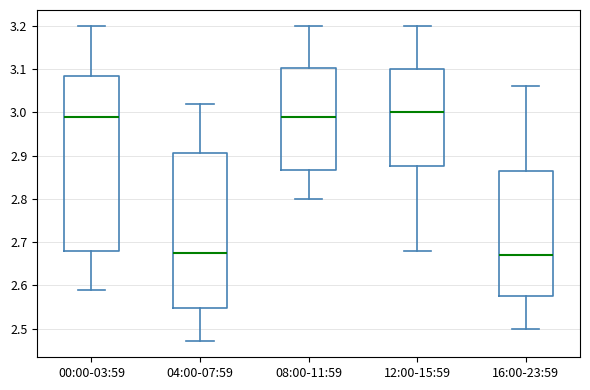

Reading left to right, read every box against the y-axis: the position of its median line, the range the box covers, and the ends of its whiskers. The values are not printed on the chart, so give them approximately, as read against the axis.

00:00-03:59: median 2.99, box 2.68 to 3.09, whiskers 2.59 to 3.20
04:00-07:59: median 2.68, box 2.55 to 2.91, whiskers 2.47 to 3.02
08:00-11:59: median 2.99, box 2.87 to 3.10, whiskers 2.80 to 3.20
12:00-15:59: median 3.00, box 2.88 to 3.10, whiskers 2.68 to 3.20
16:00-23:59: median 2.67, box 2.58 to 2.87, whiskers 2.50 to 3.06